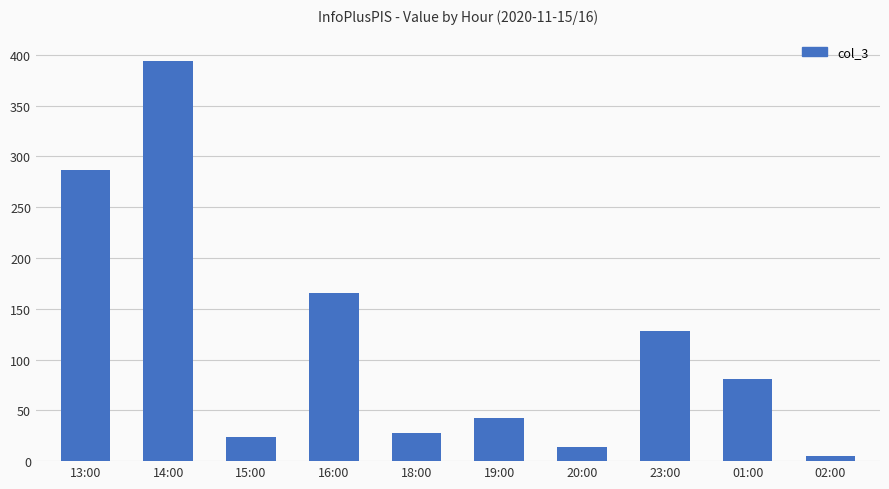

At which label does the data first exceed 81?

13:00